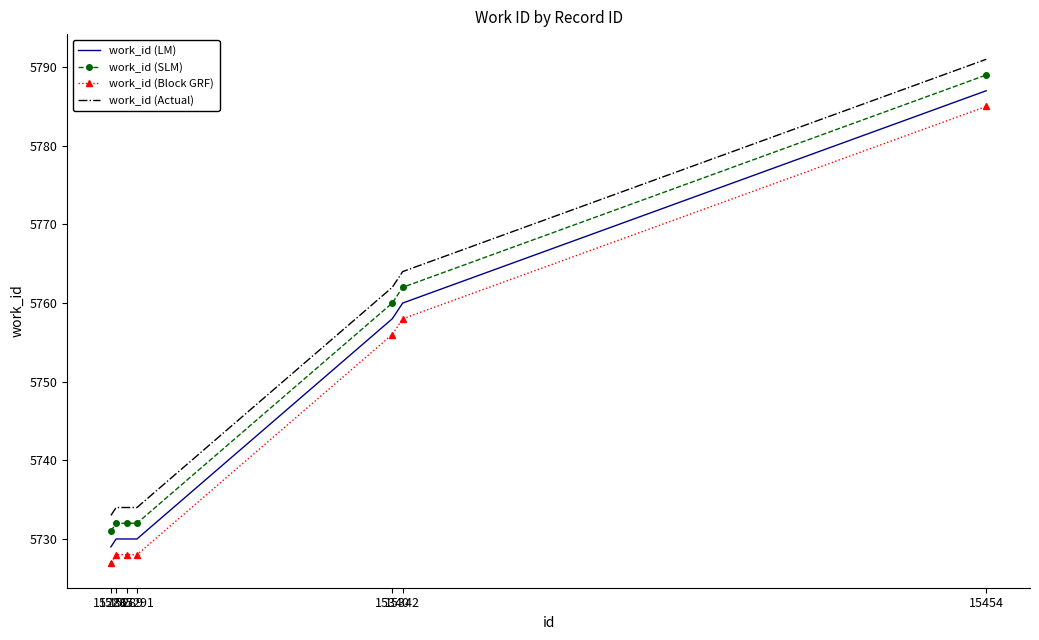

At which category is the sum across all series the highest?

15454